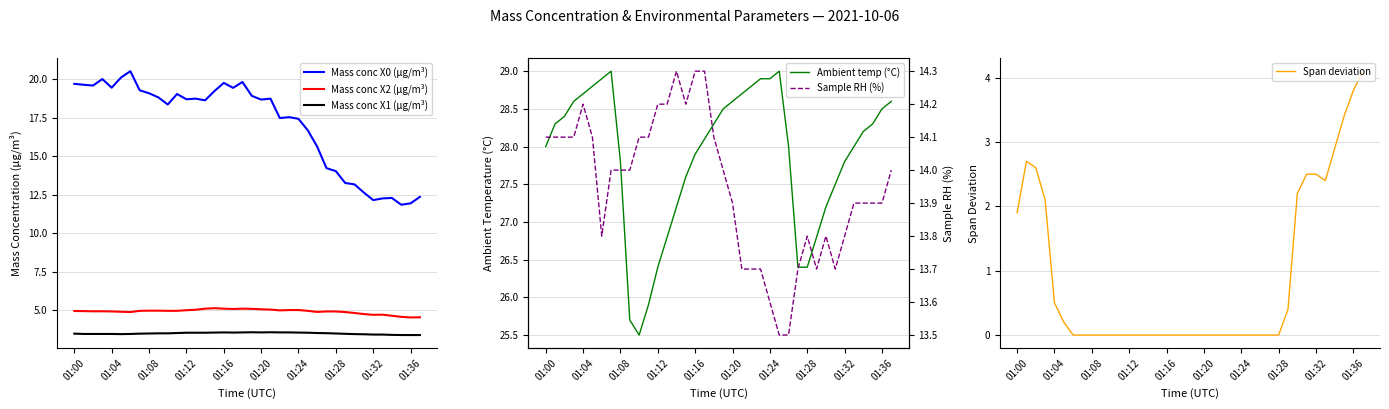

True or false: Mass conc X0 (μg/m³) and Mass conc X2 (μg/m³) intersect in this chart.

False